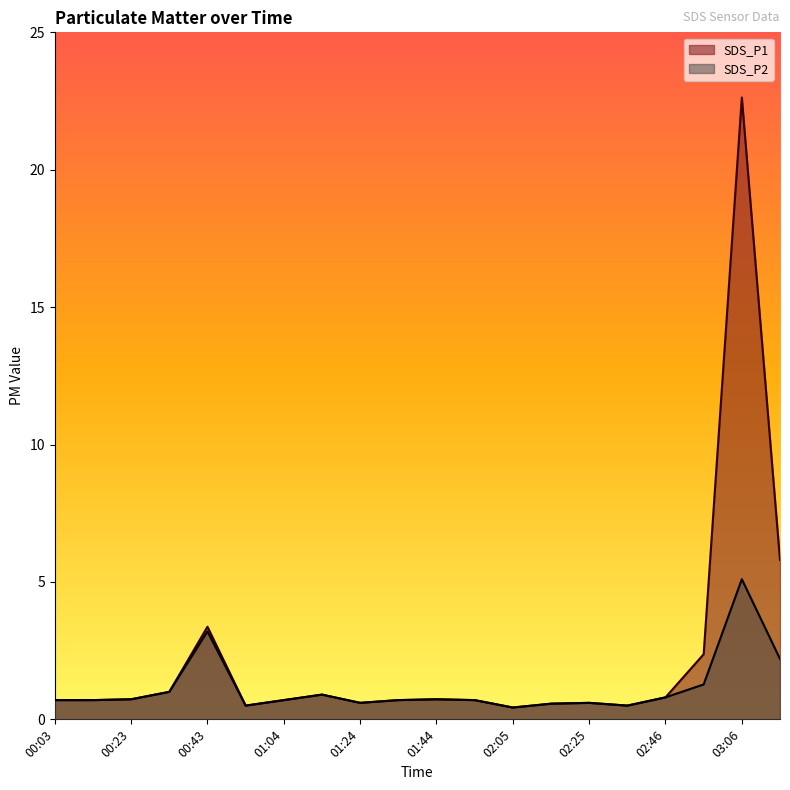

Is the value of SDS_P2 at 01:24 greater than the value of SDS_P1 at 02:05?

Yes